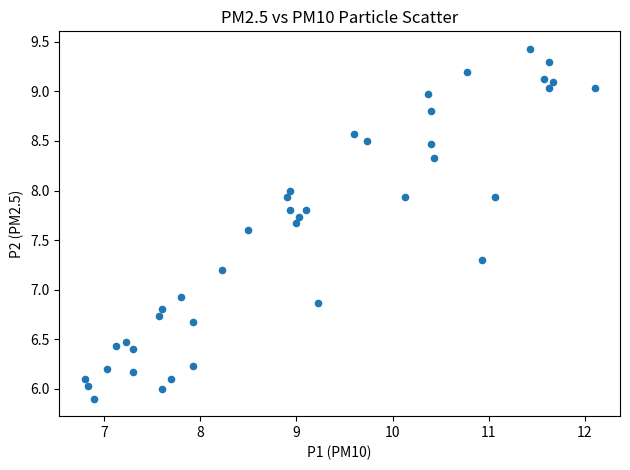

What Y value in the scatter plot is closest to 7?

6.9